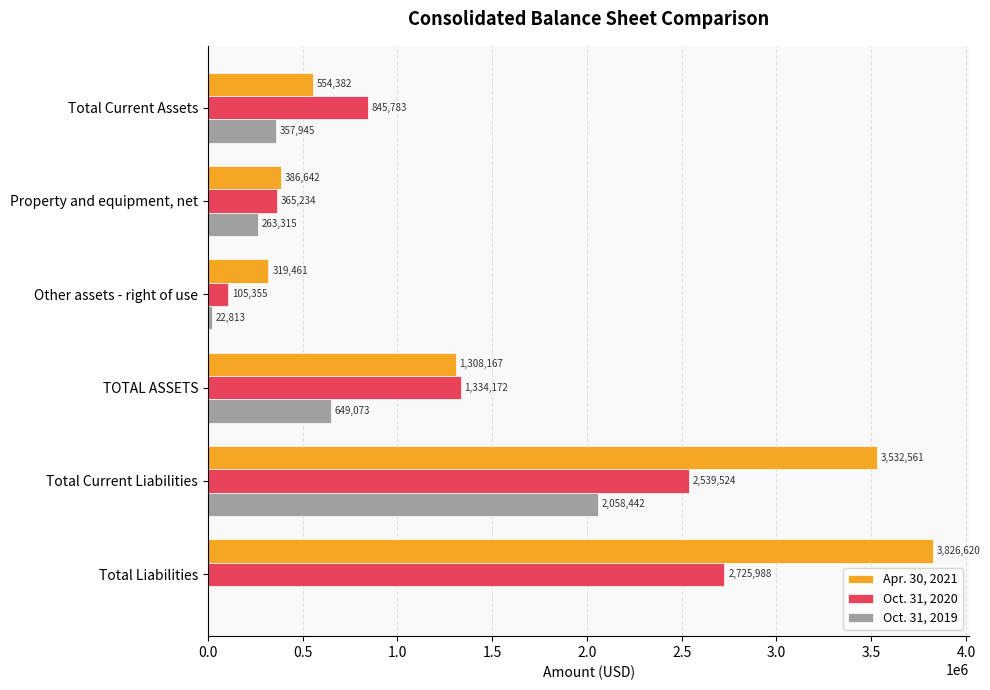

What is the sum of all Oct. 31, 2020 values?

7916056